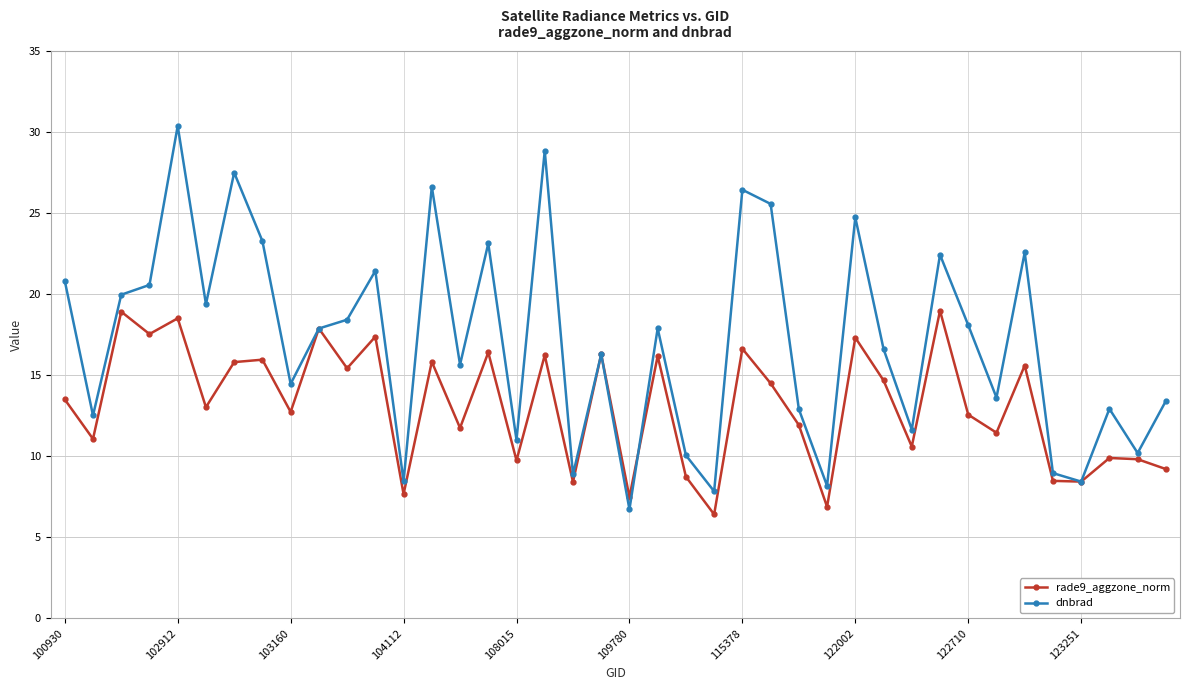

What is the value of the rade9_aggzone_norm point at the 32nd from the left?

19.0